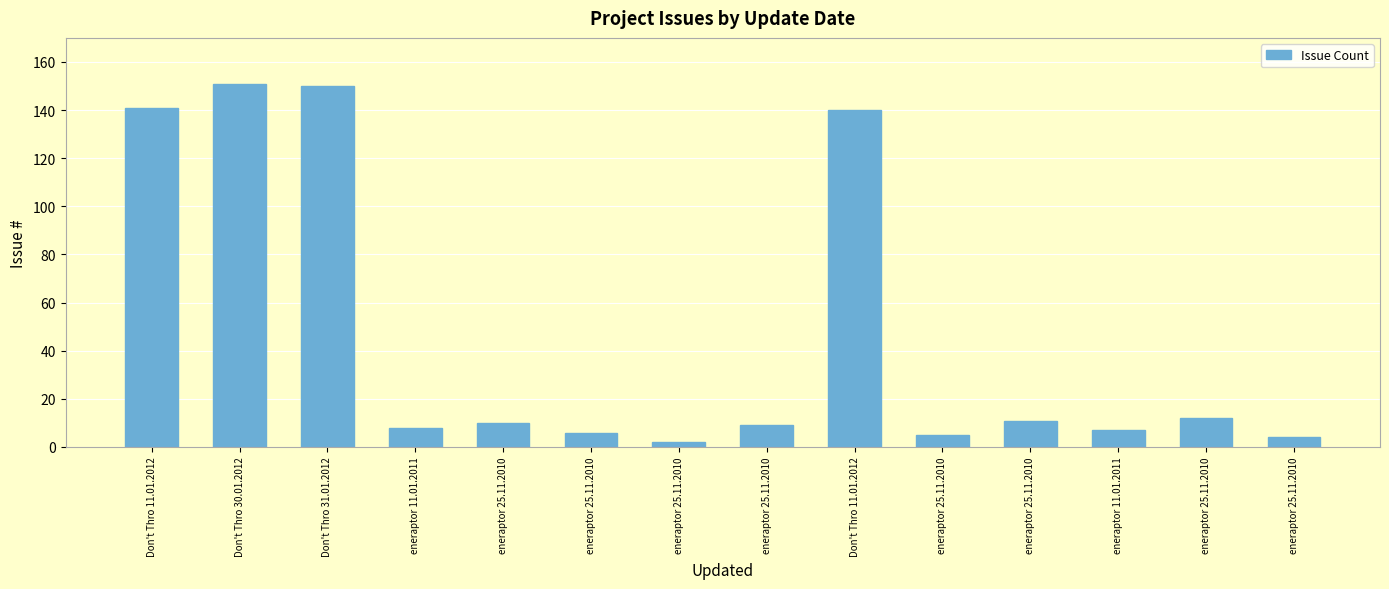

What is the difference between the maximum and minimum values?

149